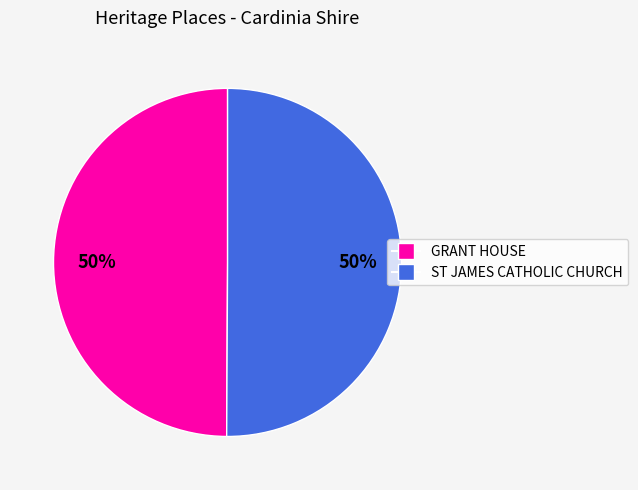

To the nearest percent, what percentage of the pie is ST JAMES CATHOLIC CHURCH?

50%